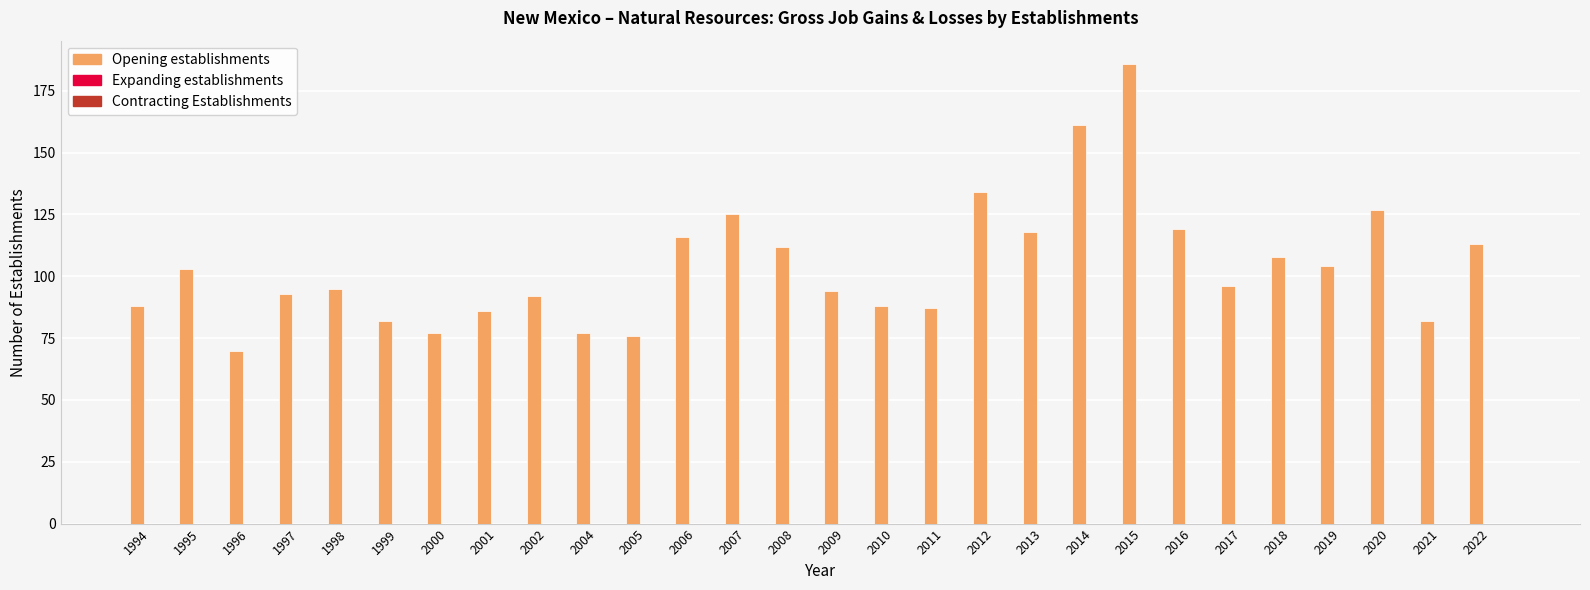

Count the number of categories in the chart.

28